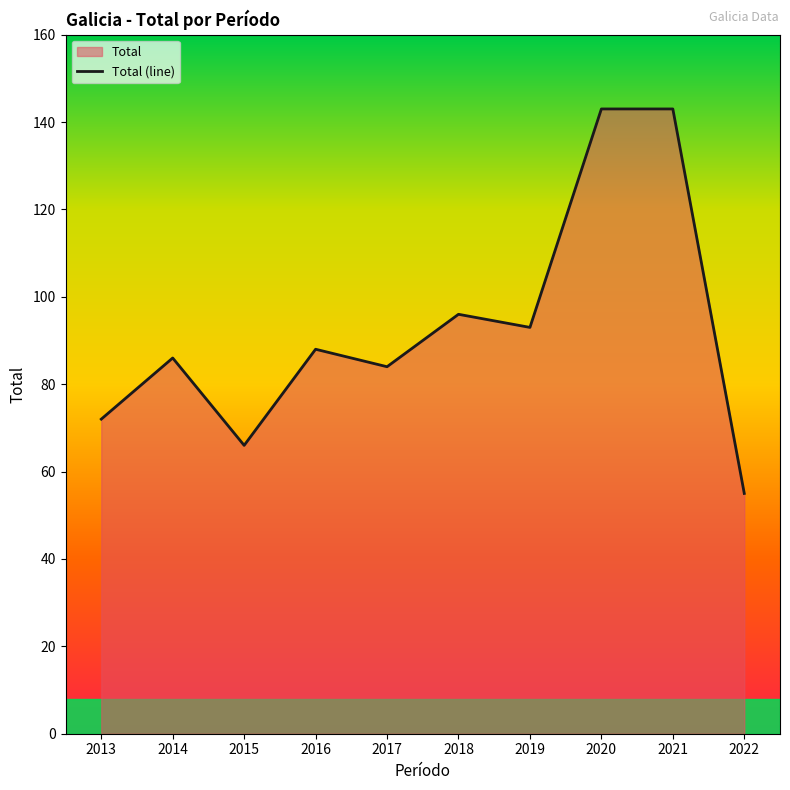

How many points are lower than both their immediate neighbors (excluding endpoints)?

3